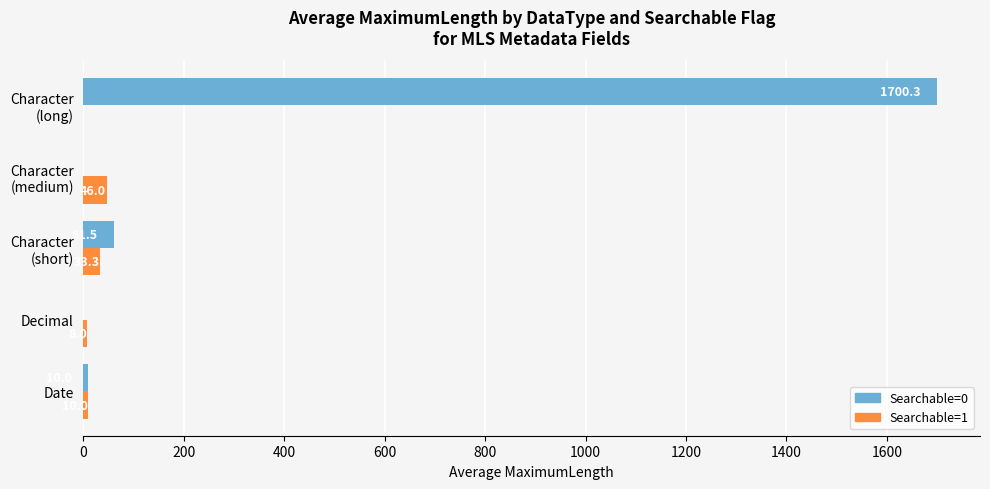

How many series are shown in this chart?

2